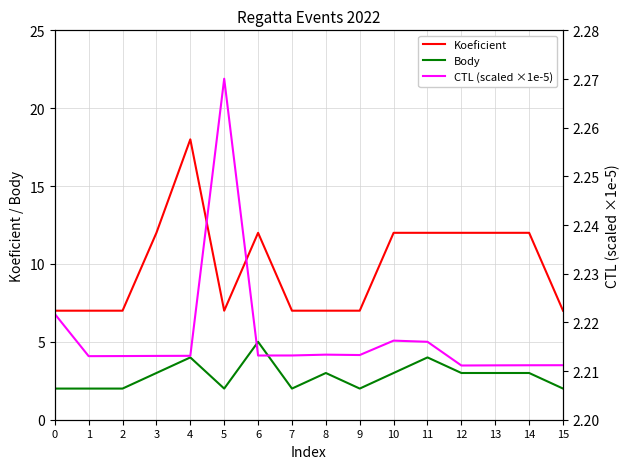

Which series has the largest range (max minus min)?

Koeficient